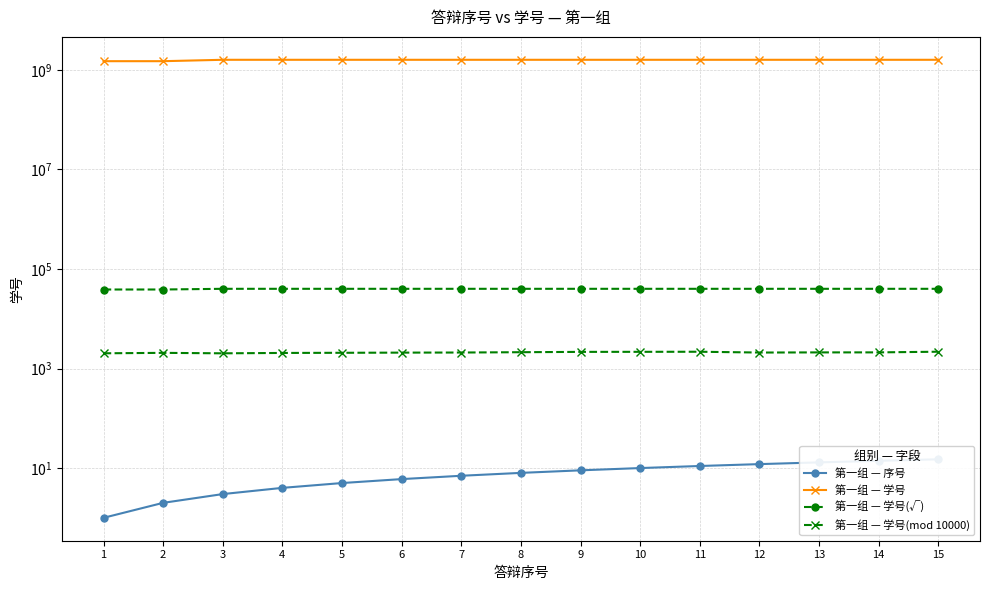

Reading left to right, list all the values displayed in this chart.

第一组 — 序号: 1	2	3	4	5	6	7	8	9	10	11	12	13	14	15
第一组 — 学号: 1501362023	1501362065	1601362021	1601362056	1601362071	1601362087	1601362097	1601362128	1601362160	1601362166	1601362174	1601362095	1601362109	1601362111	1601362177
第一组 — 学号(√): 38747	38747	40017	40017	40017	40017	40017	40017	40017	40017	40017	40017	40017	40017	40017
第一组 — 学号(mod 10000): 2024	2066	2022	2057	2072	2088	2098	2129	2161	2167	2175	2096	2110	2112	2178